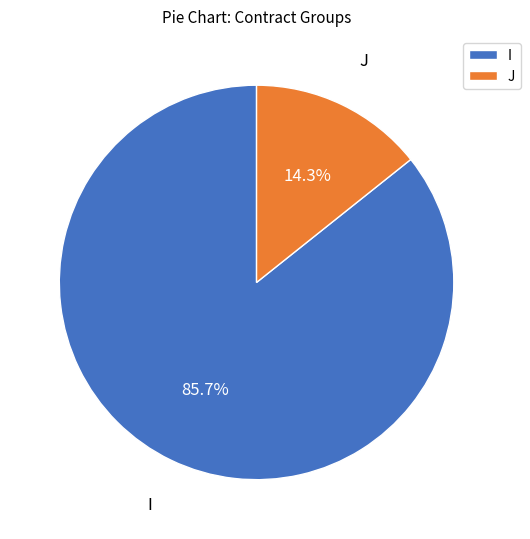

Does any single category account for the majority?

Yes